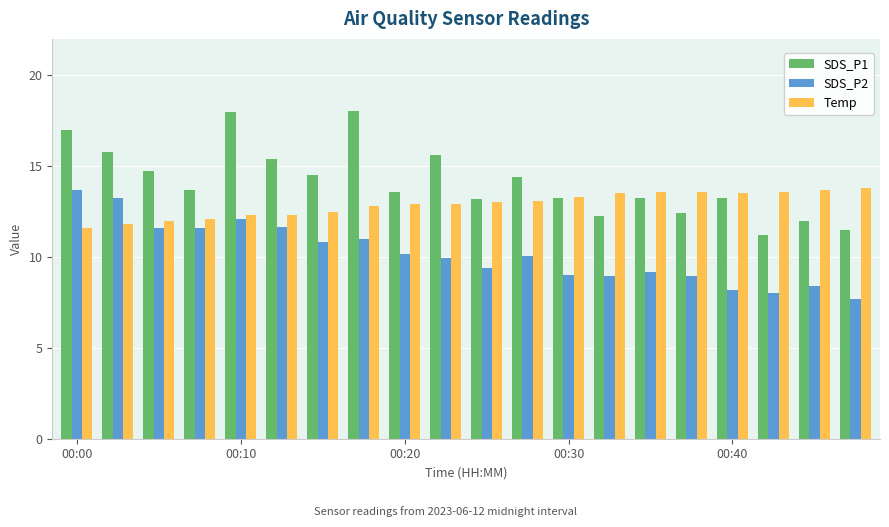

Rank the series by their average value, from highest to lowest.

SDS_P1, Temp, SDS_P2